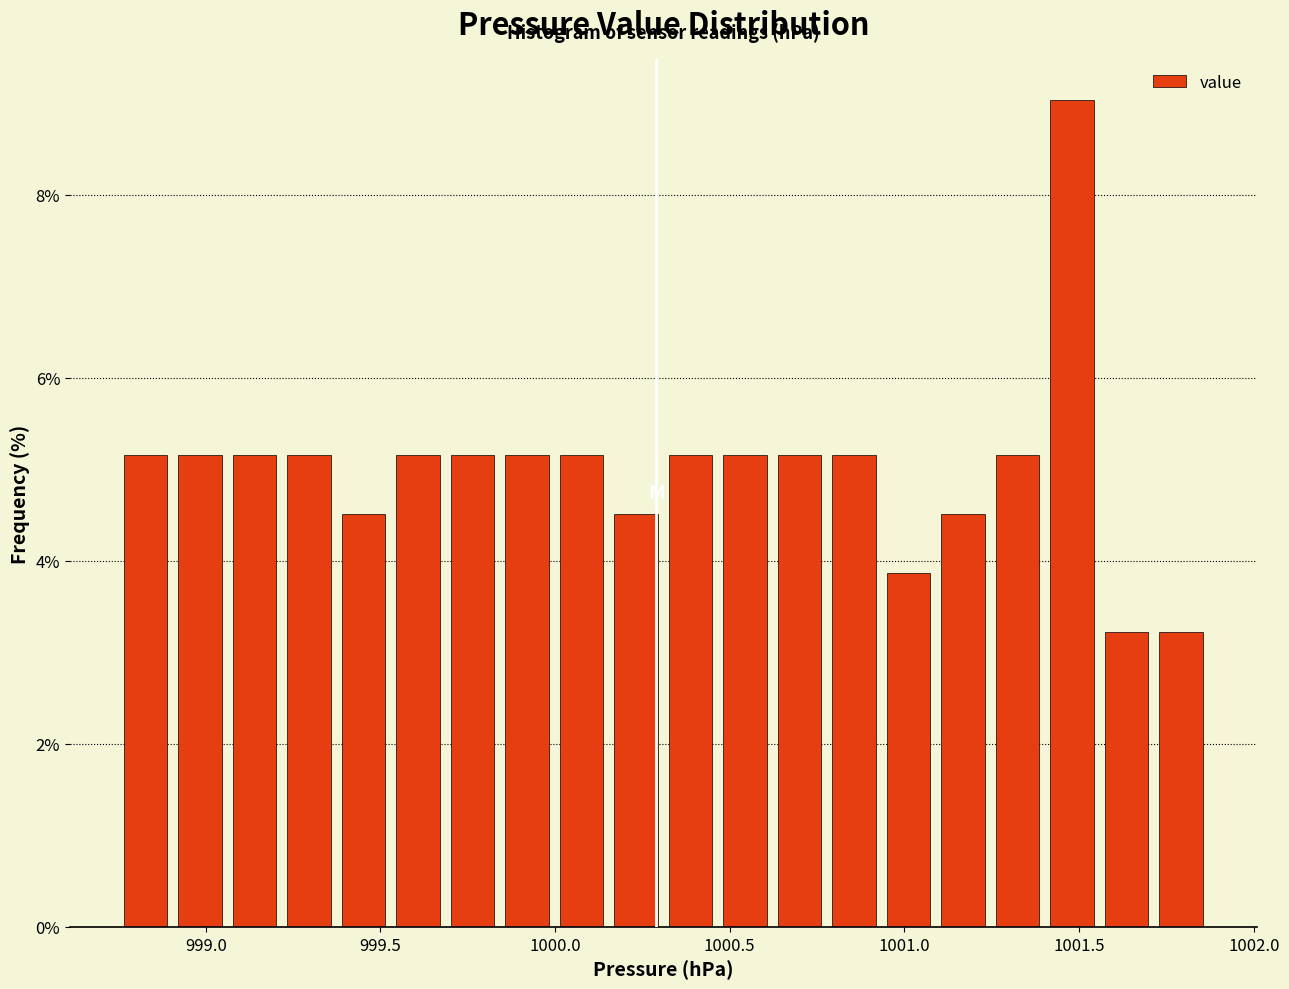

Read against the x-axis, roughly where is the centre of the tallest bar?

1001.50